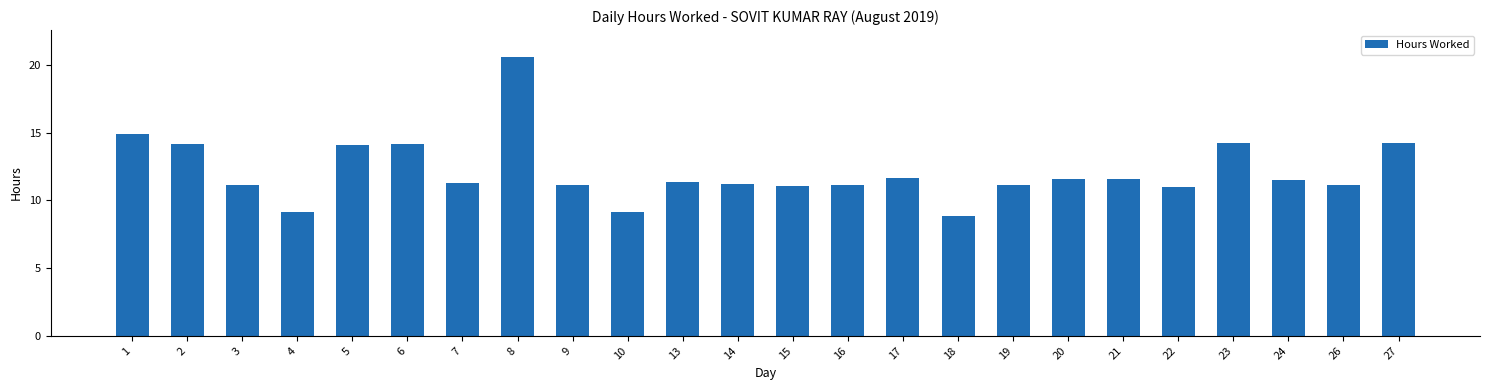

What is the change in value from 1 to 26?

-3.7